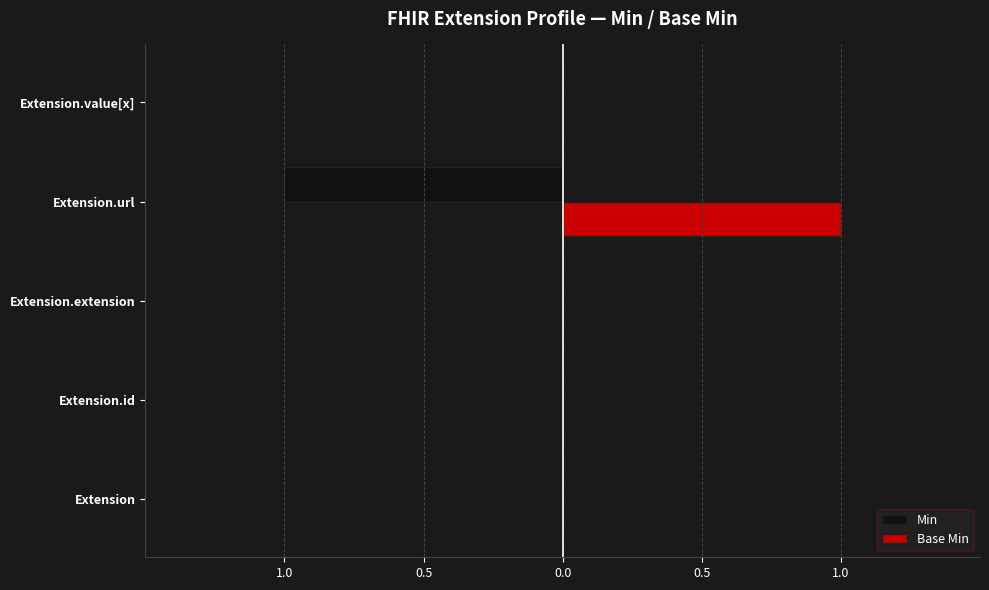

What are all the series names shown in the legend?

Min, Base Min